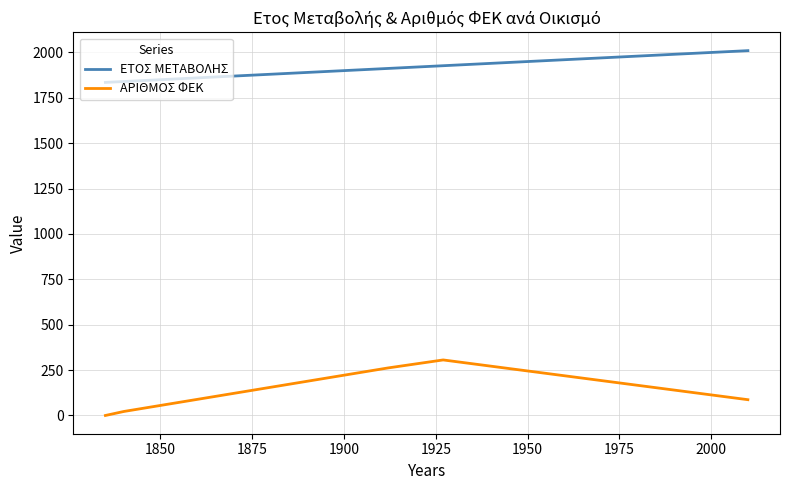

What is the value of the ΑΡΙΘΜΟΣ ΦΕΚ point at the 6th from the left?

87